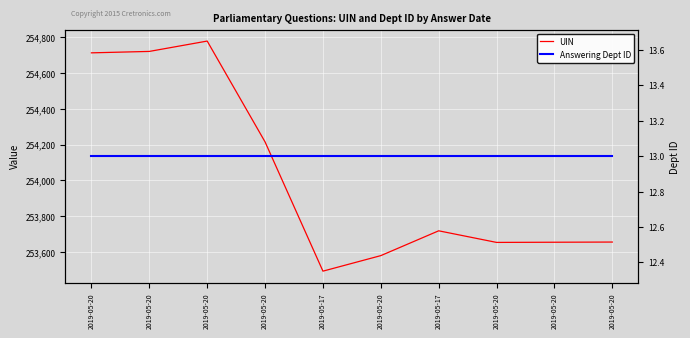

Between 2019-05-17 and 2019-05-20, which series saw the biggest shift?

UIN